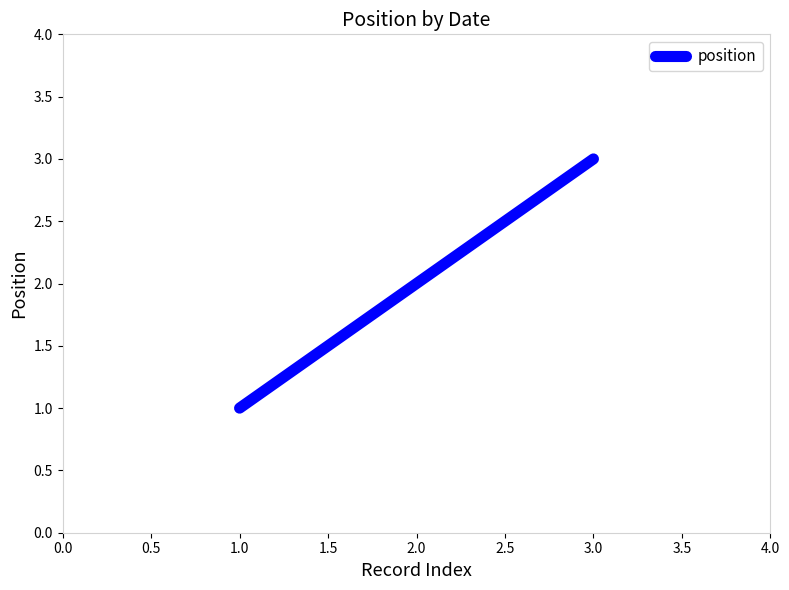

How many values are below 2?

1